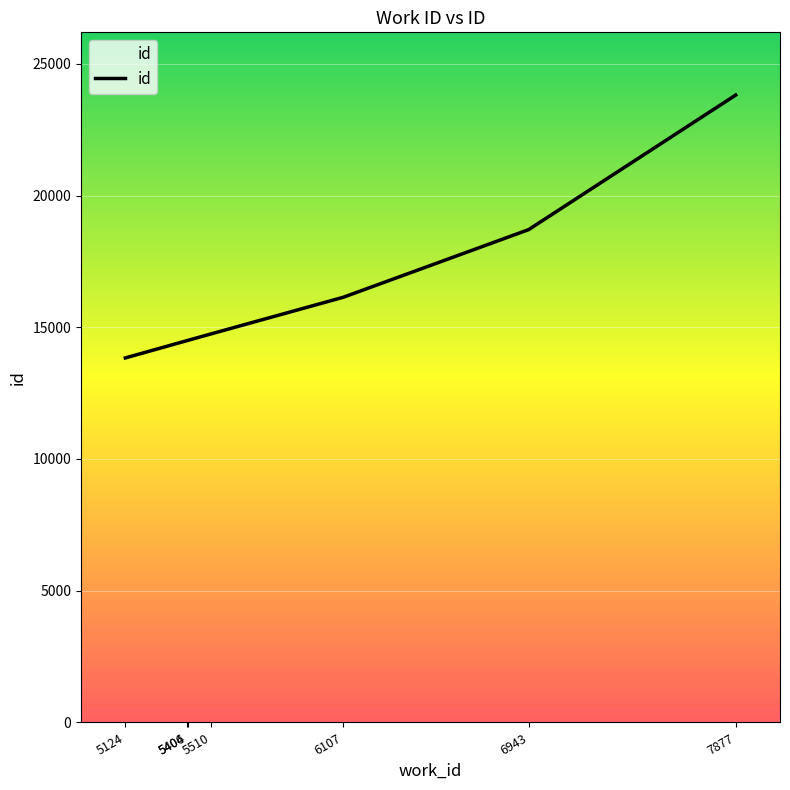

Which label corresponds to the smallest value in the chart?

5124